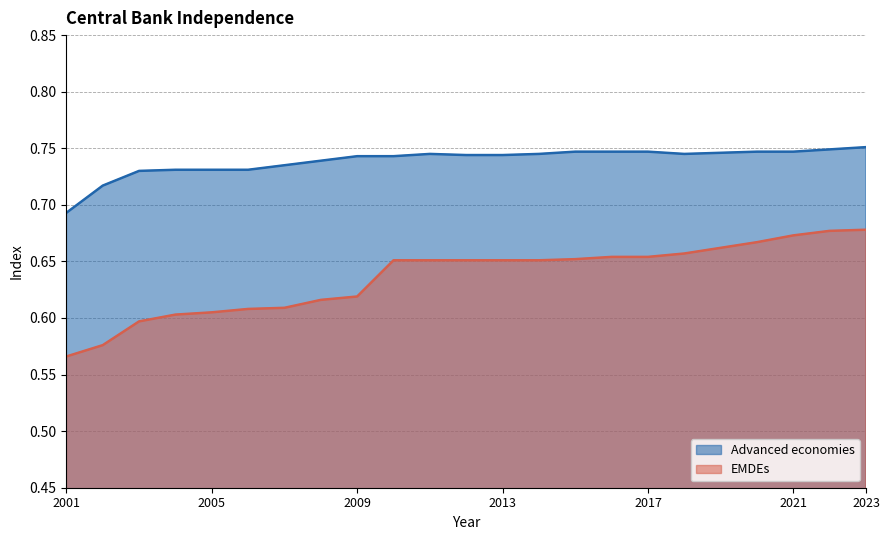

Where is the first local minimum for Advanced economies?

2018